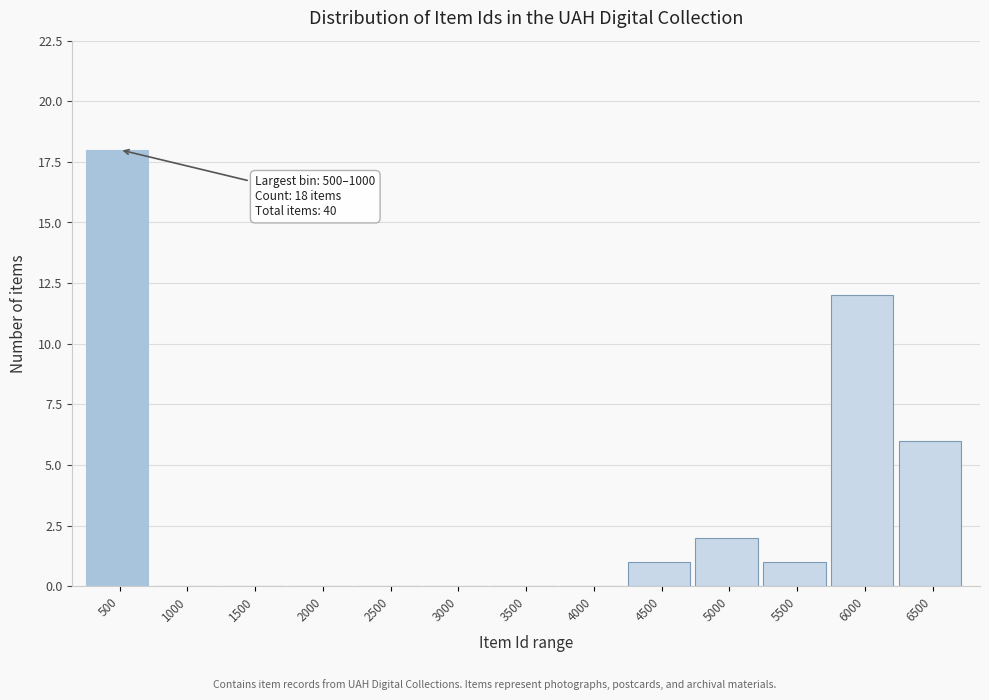

Reading left to right, what are all the values shown in this chart?

500=18	1000=0	1500=0	2000=0	2500=0	3000=0	3500=0	4000=0	4500=1	5000=2	5500=1	6000=12	6500=6